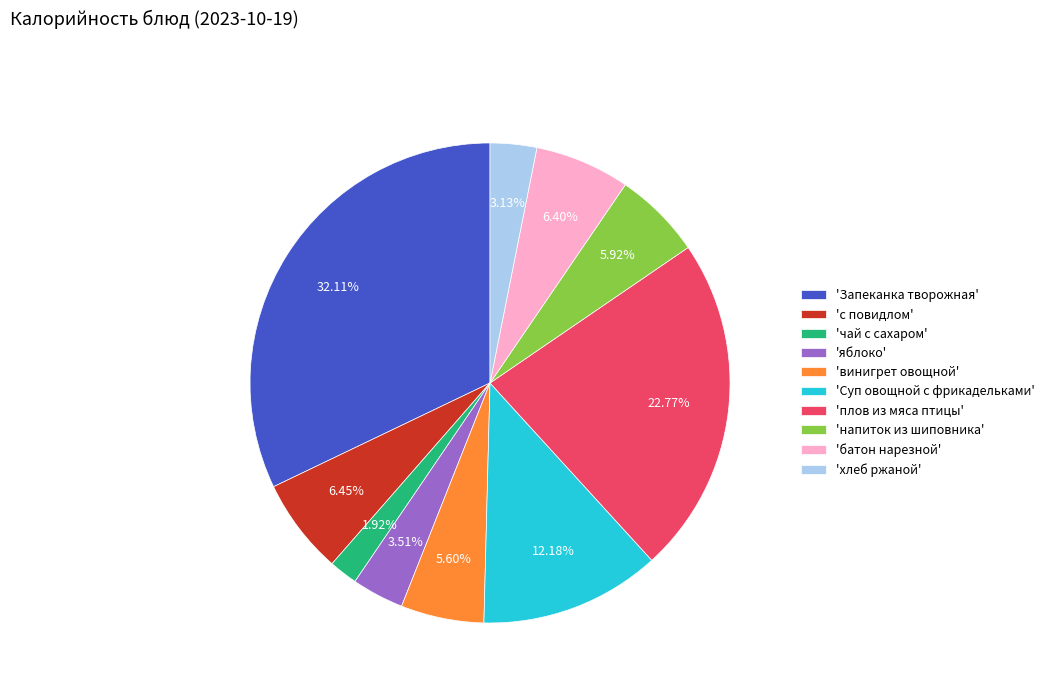

What is the smallest slice in the pie chart?

'чай с сахаром'